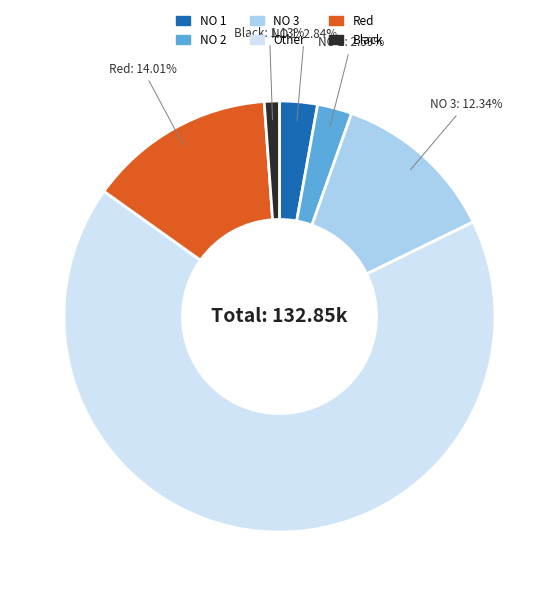

Does any single category account for the majority?

Yes